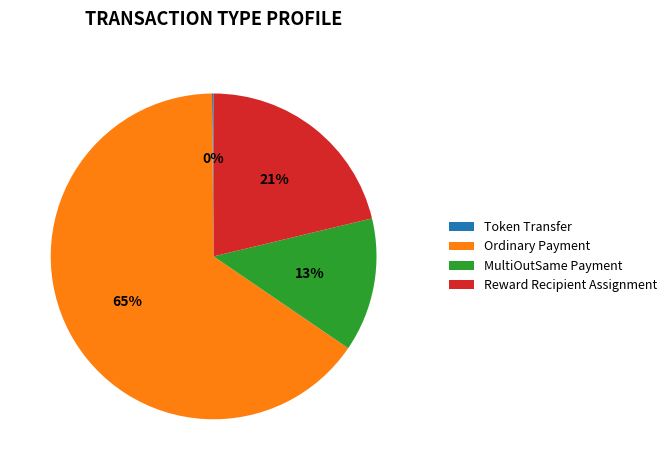

Which category has the biggest portion of the pie?

Ordinary Payment